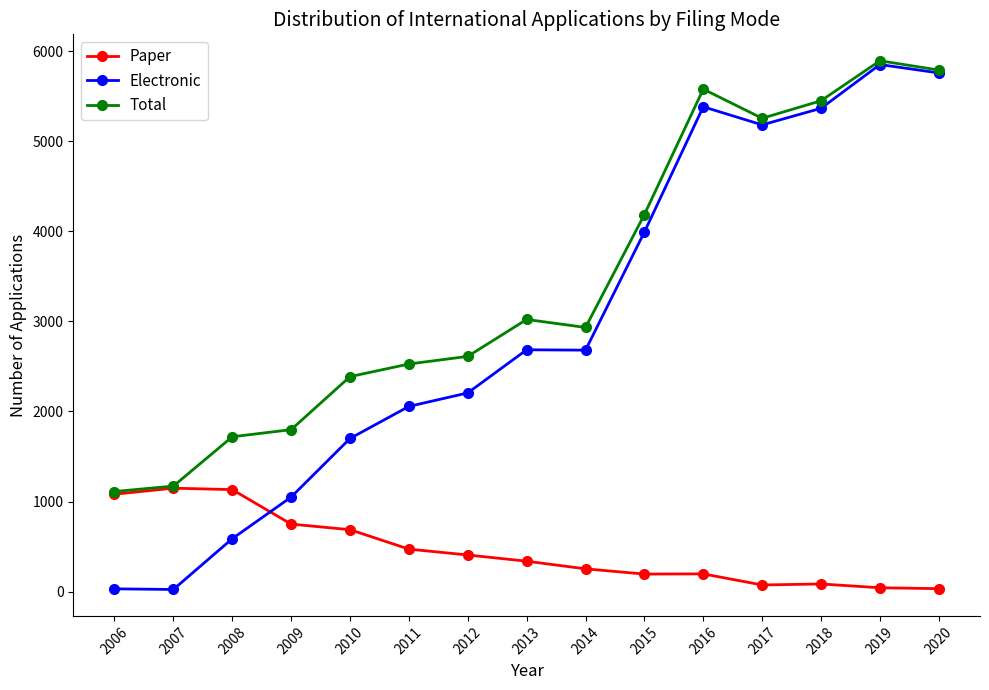

At which category is the sum across all series the highest?

2019